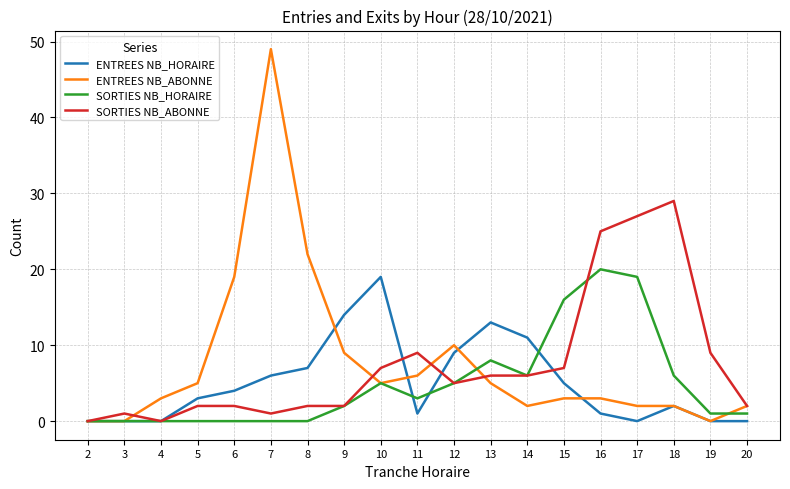

At which category is the sum across all series the highest?

7